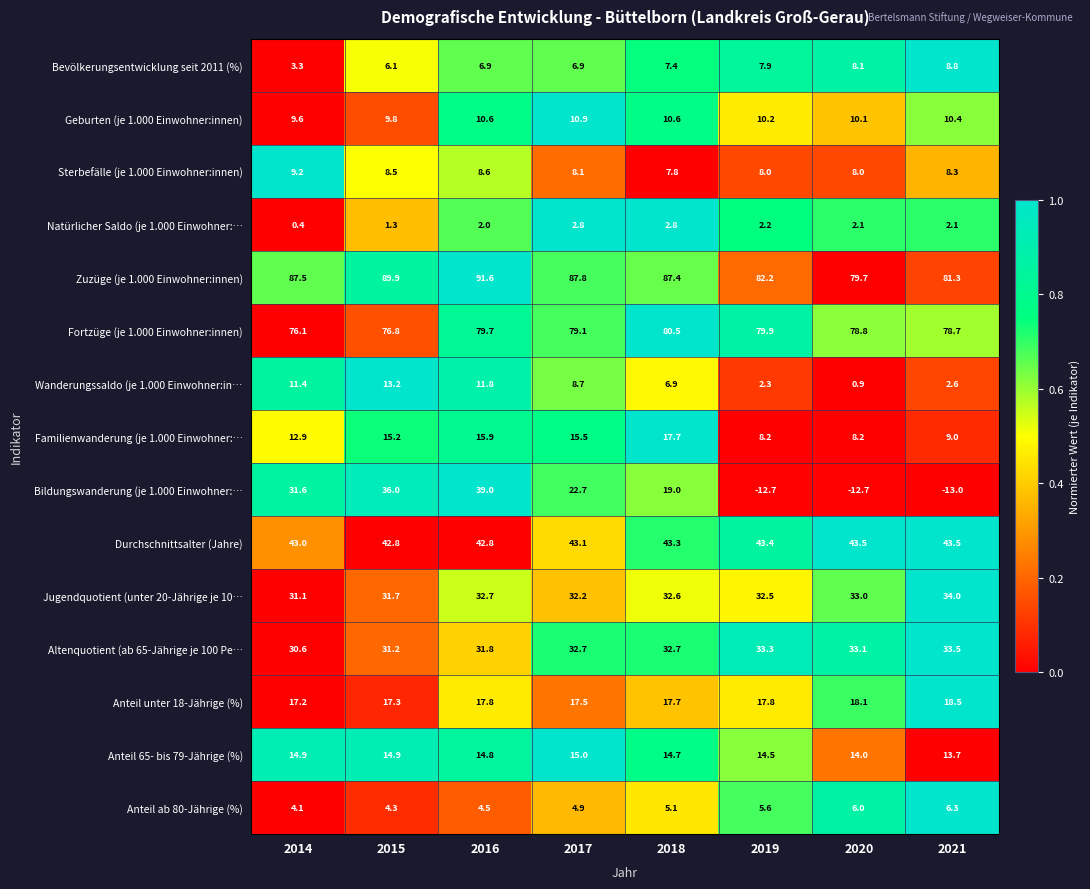

What is the sum of all Altenquotient (ab 65-Jährige je 100 Pe… values?

258.9